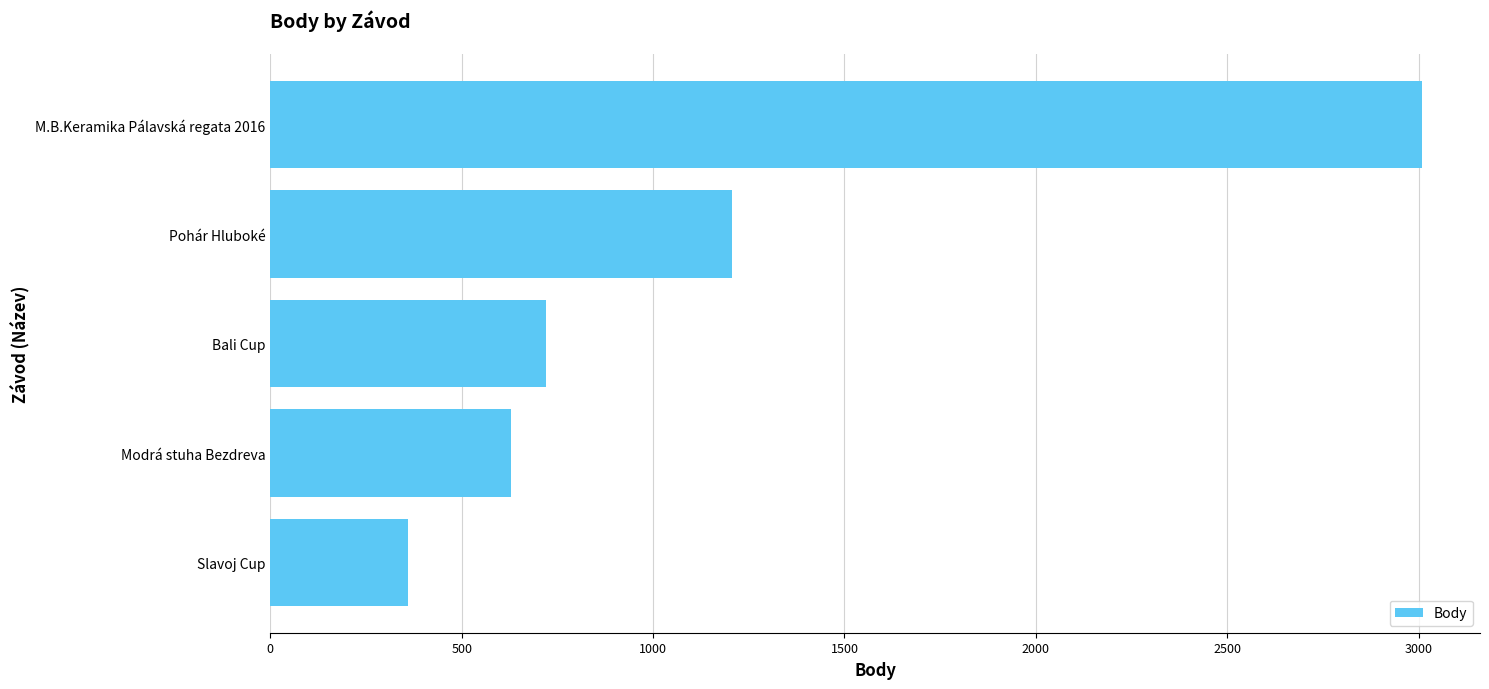

At which label is the value closest to 1685?

Pohár Hluboké